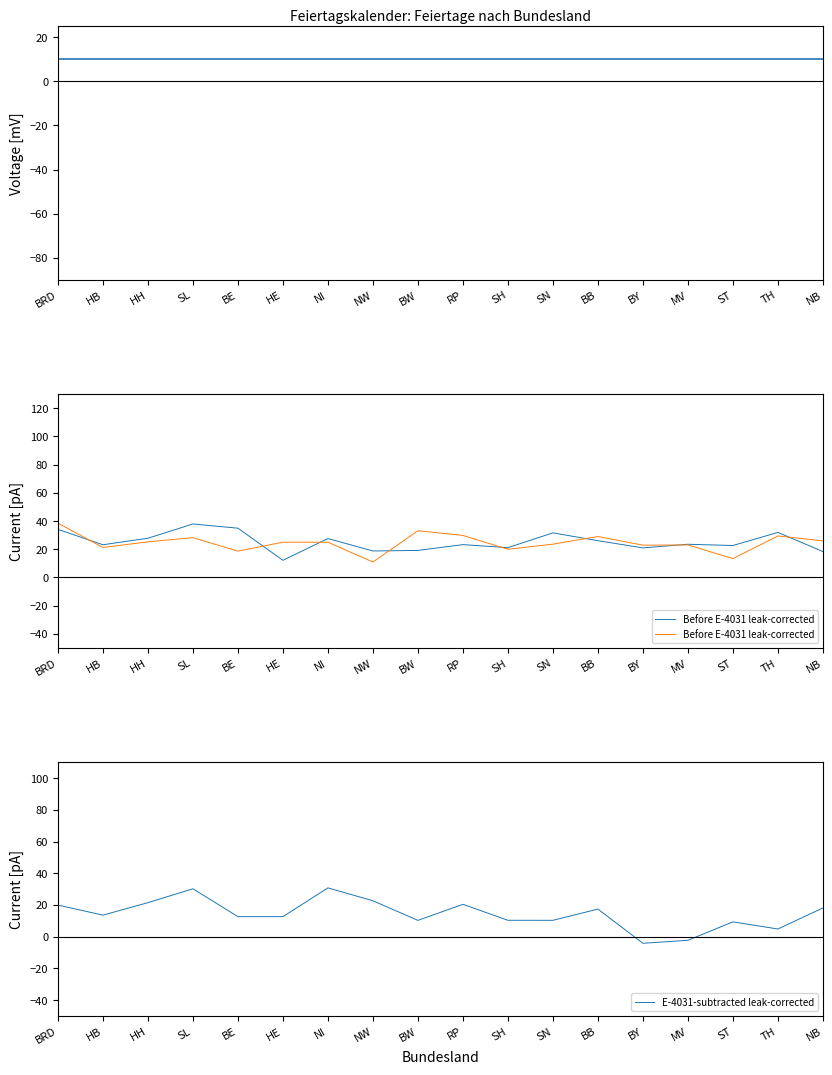

Does the chart have visible grid lines?

No